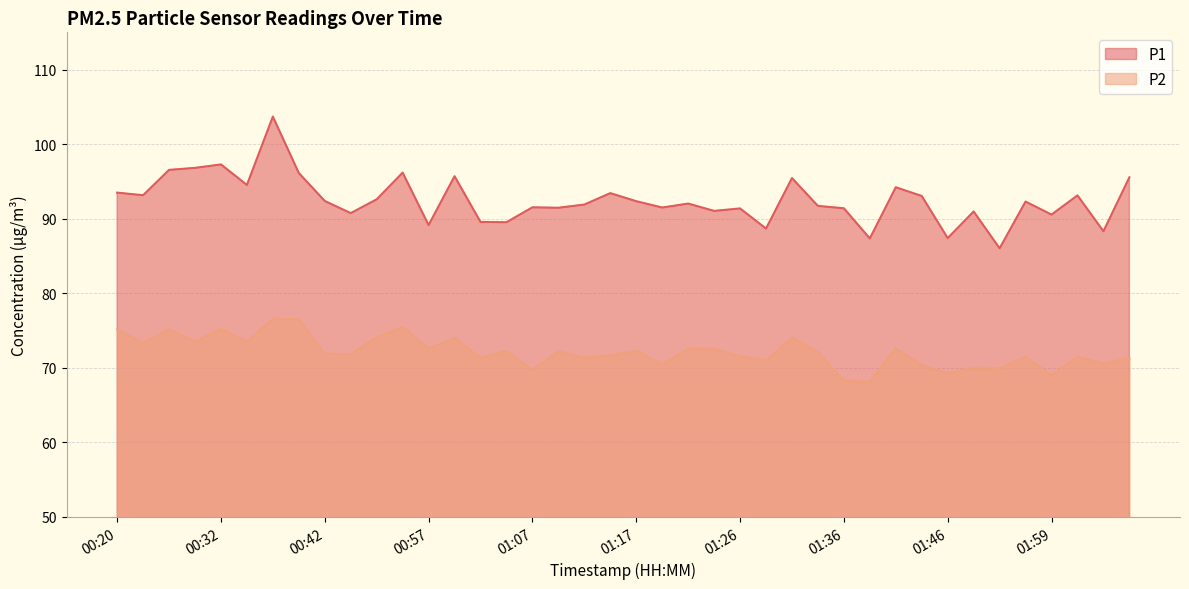

True or false: P2 and P1 intersect in this chart.

False